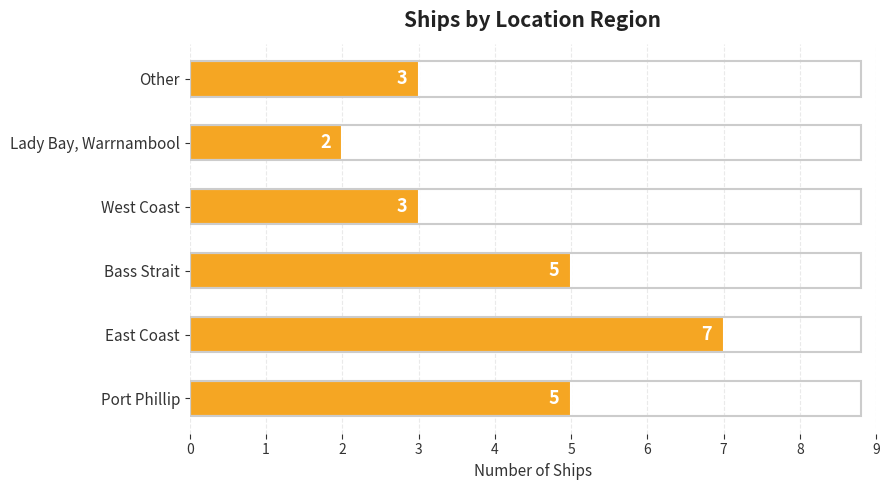

True or false: the data shows 5 at Bass Strait.

True